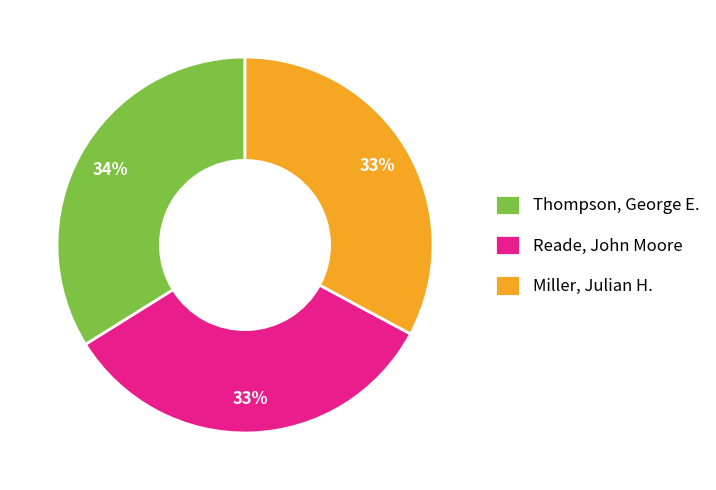

Which slice is the largest?

Thompson, George E.